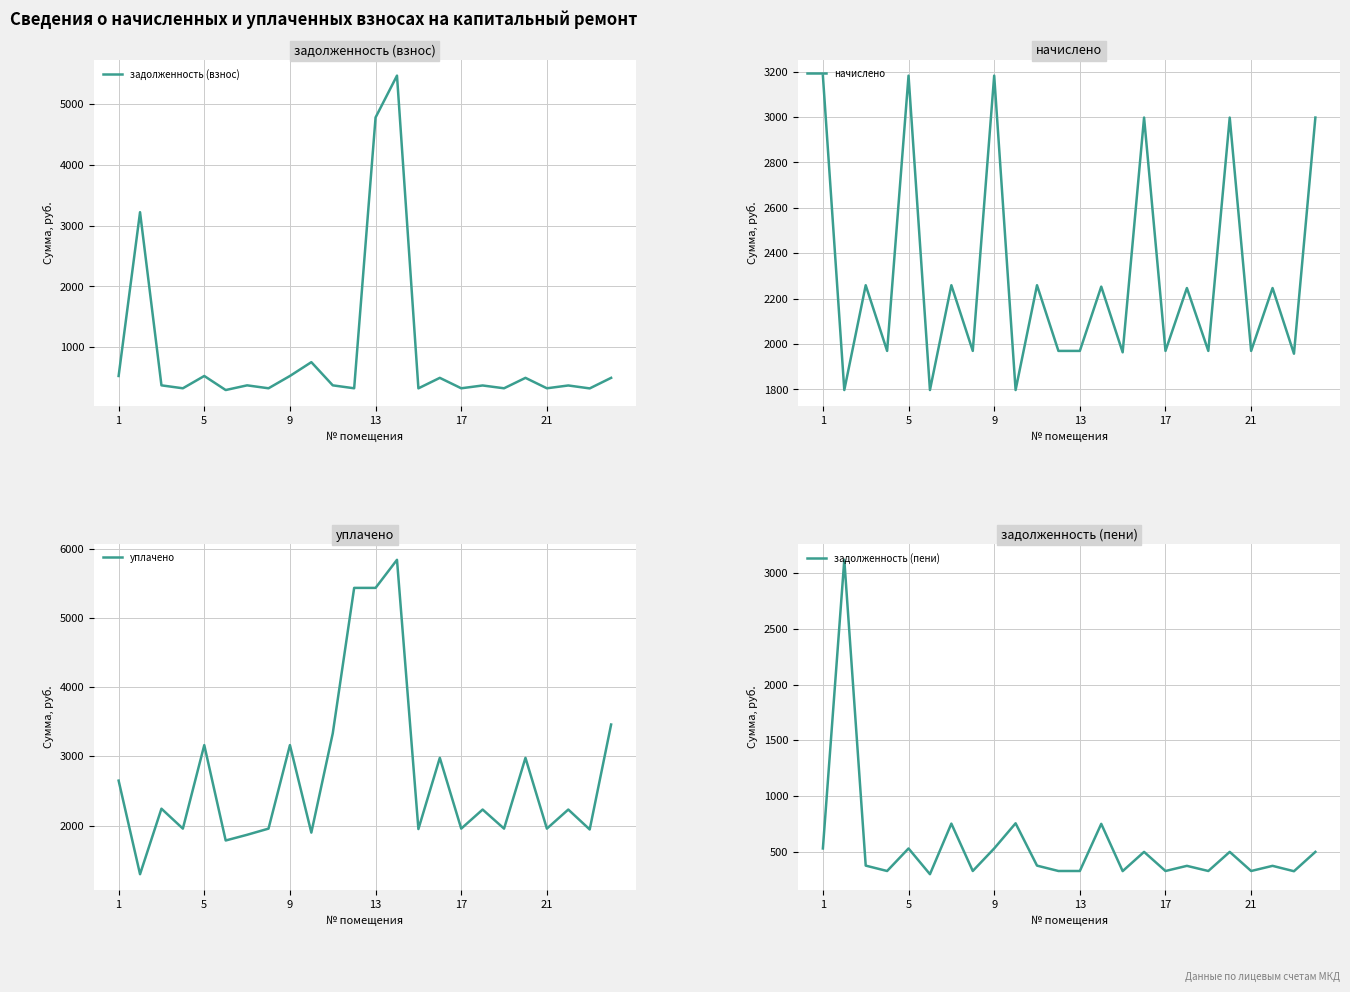

The value of задолженность (взнос) at 5 is 530.4. True or false?

True